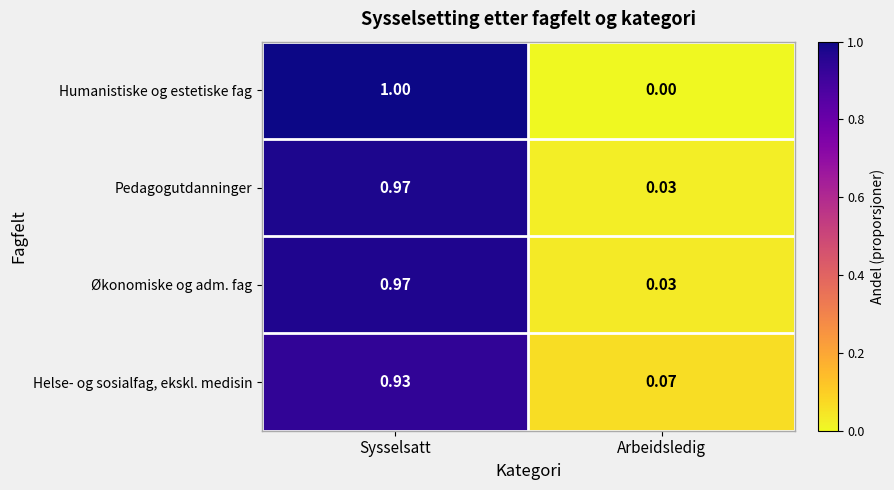

At which label is Helse- og sosialfag, ekskl. medisin closest to 0?

Arbeidsledig